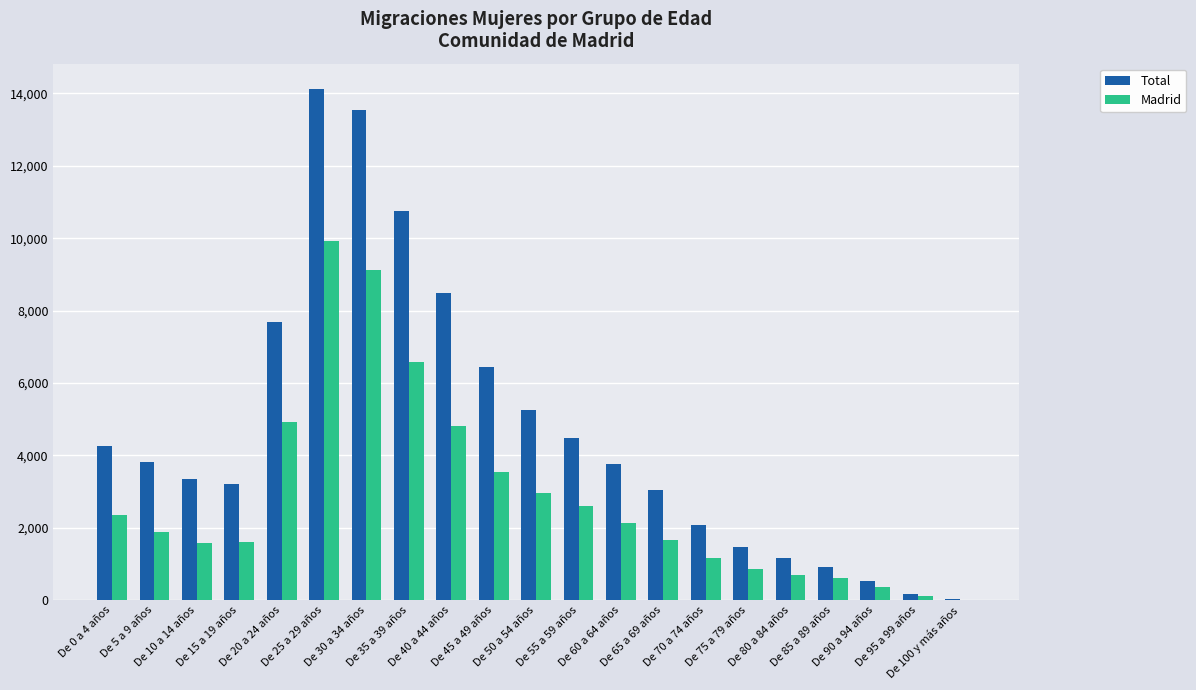

Does the chart contain stacked bars?

No